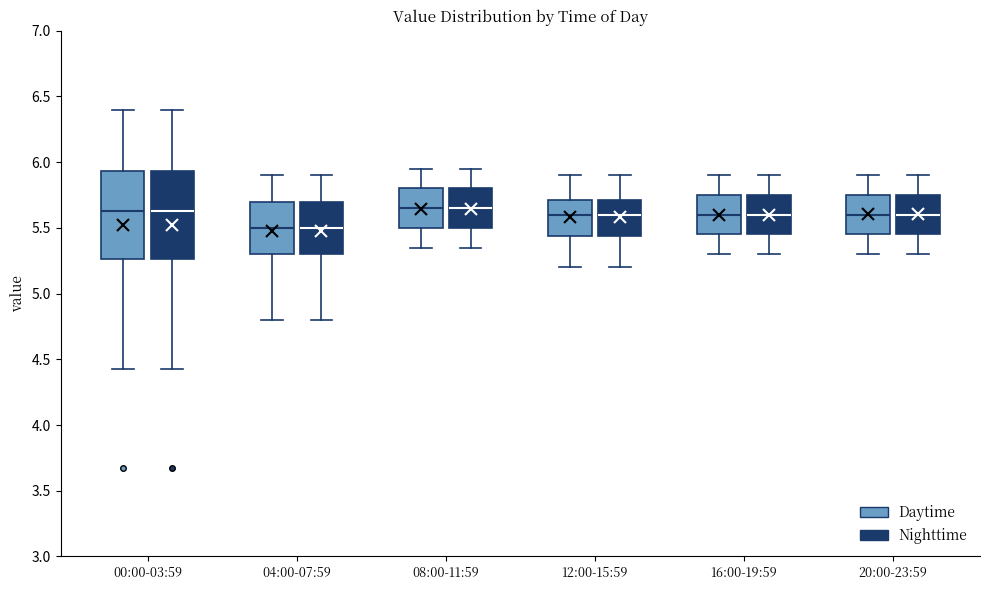

Reading left to right, transcribe this box plot: for each box, give where its median line is, the range the box spans, and where its two whiskers end, as read against the y-axis. The values are not printed on the chart, so give them approximately, as read against the axis.

00:00-03:59 (Daytime): median 5.65, box 5.25 to 5.95, whiskers 4.45 to 6.40
00:00-03:59 (Nighttime): median 5.65, box 5.25 to 5.95, whiskers 4.45 to 6.40
04:00-07:59 (Daytime): median 5.50, box 5.30 to 5.70, whiskers 4.80 to 5.90
04:00-07:59 (Nighttime): median 5.50, box 5.30 to 5.70, whiskers 4.80 to 5.90
08:00-11:59 (Daytime): median 5.65, box 5.50 to 5.80, whiskers 5.35 to 5.95
08:00-11:59 (Nighttime): median 5.65, box 5.50 to 5.80, whiskers 5.35 to 5.95
12:00-15:59 (Daytime): median 5.60, box 5.45 to 5.70, whiskers 5.20 to 5.90
12:00-15:59 (Nighttime): median 5.60, box 5.45 to 5.70, whiskers 5.20 to 5.90
16:00-19:59 (Daytime): median 5.60, box 5.45 to 5.75, whiskers 5.30 to 5.90
16:00-19:59 (Nighttime): median 5.60, box 5.45 to 5.75, whiskers 5.30 to 5.90
20:00-23:59 (Daytime): median 5.60, box 5.45 to 5.75, whiskers 5.30 to 5.90
20:00-23:59 (Nighttime): median 5.60, box 5.45 to 5.75, whiskers 5.30 to 5.90